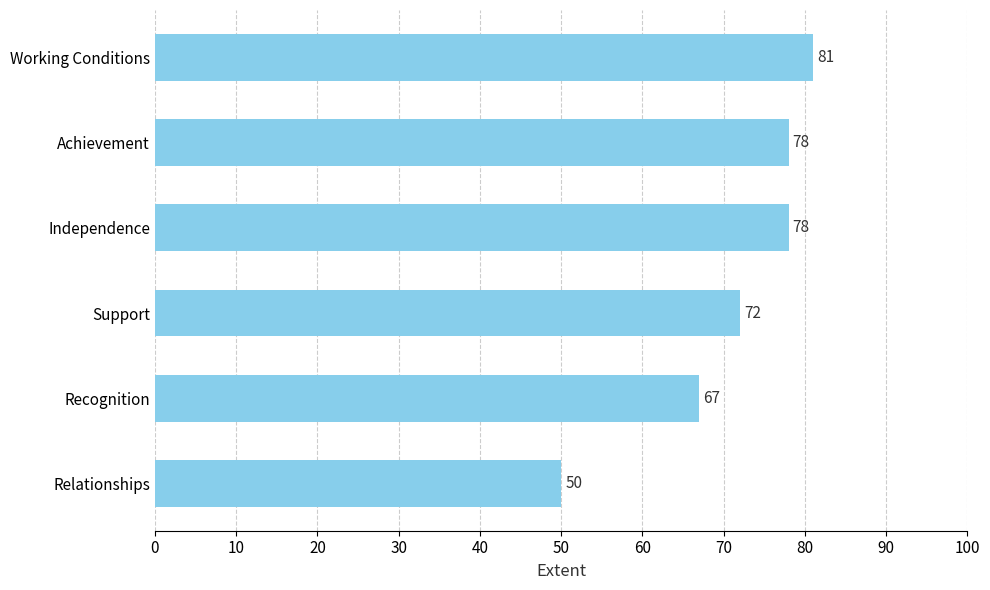

Reading top to bottom, transcribe all the data shown in this chart.

Working Conditions=81	Achievement=78	Independence=78	Support=72	Recognition=67	Relationships=50